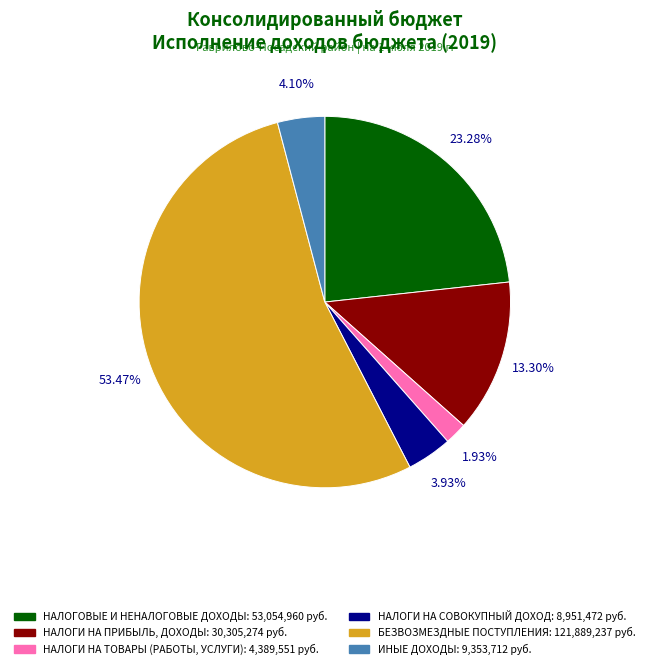

What percentage is the НАЛОГОВЫЕ И НЕНАЛОГОВЫЕ ДОХОДЫ slice, to the nearest percent?

23%